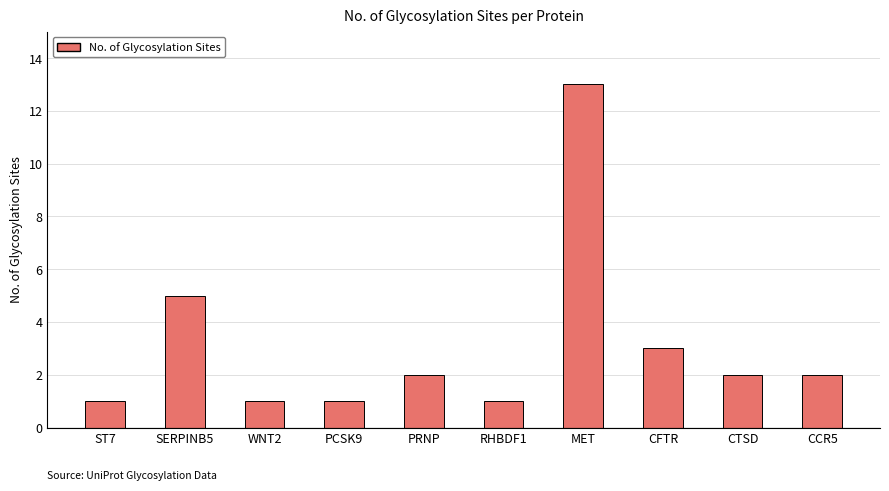

Reading left to right, transcribe all the data shown in this chart.

ST7=1	SERPINB5=5	WNT2=1	PCSK9=1	PRNP=2	RHBDF1=1	MET=13	CFTR=3	CTSD=2	CCR5=2